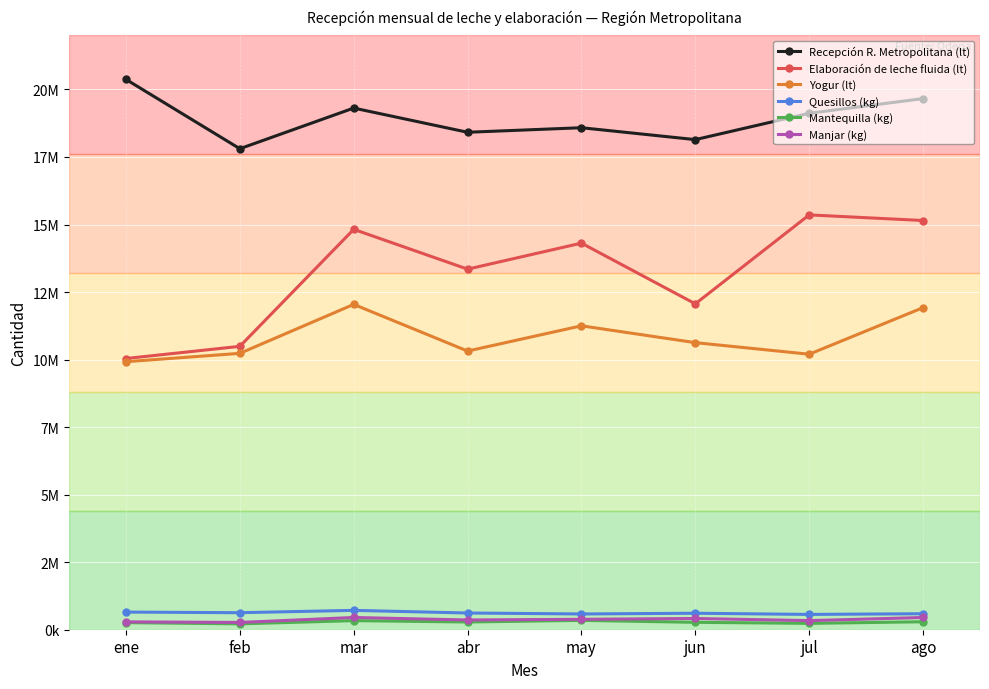

True or false: Quesillos (kg) has more than 2 interior local peaks.

False